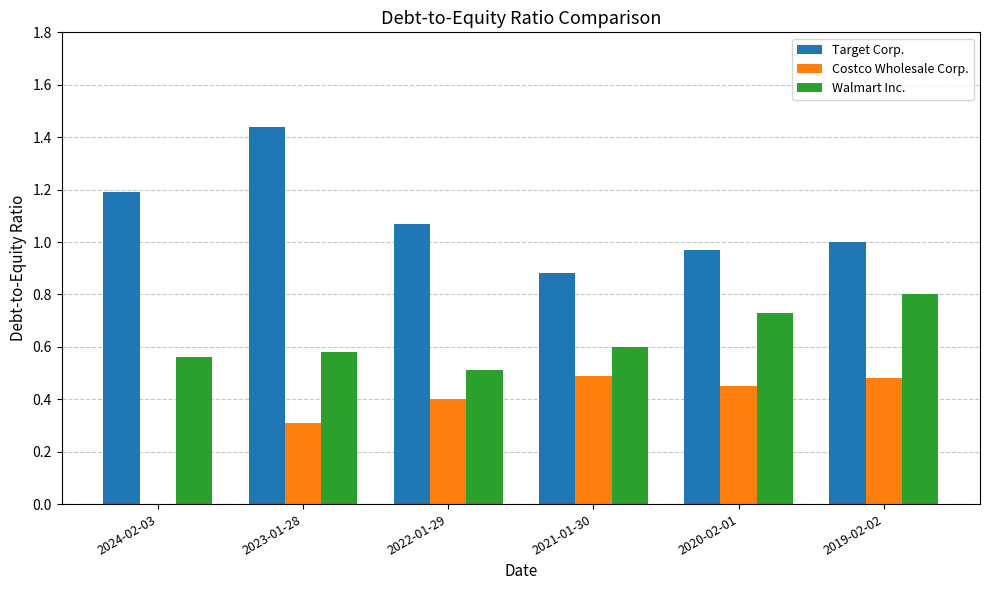

Which category has the highest value across all series?

2023-01-28